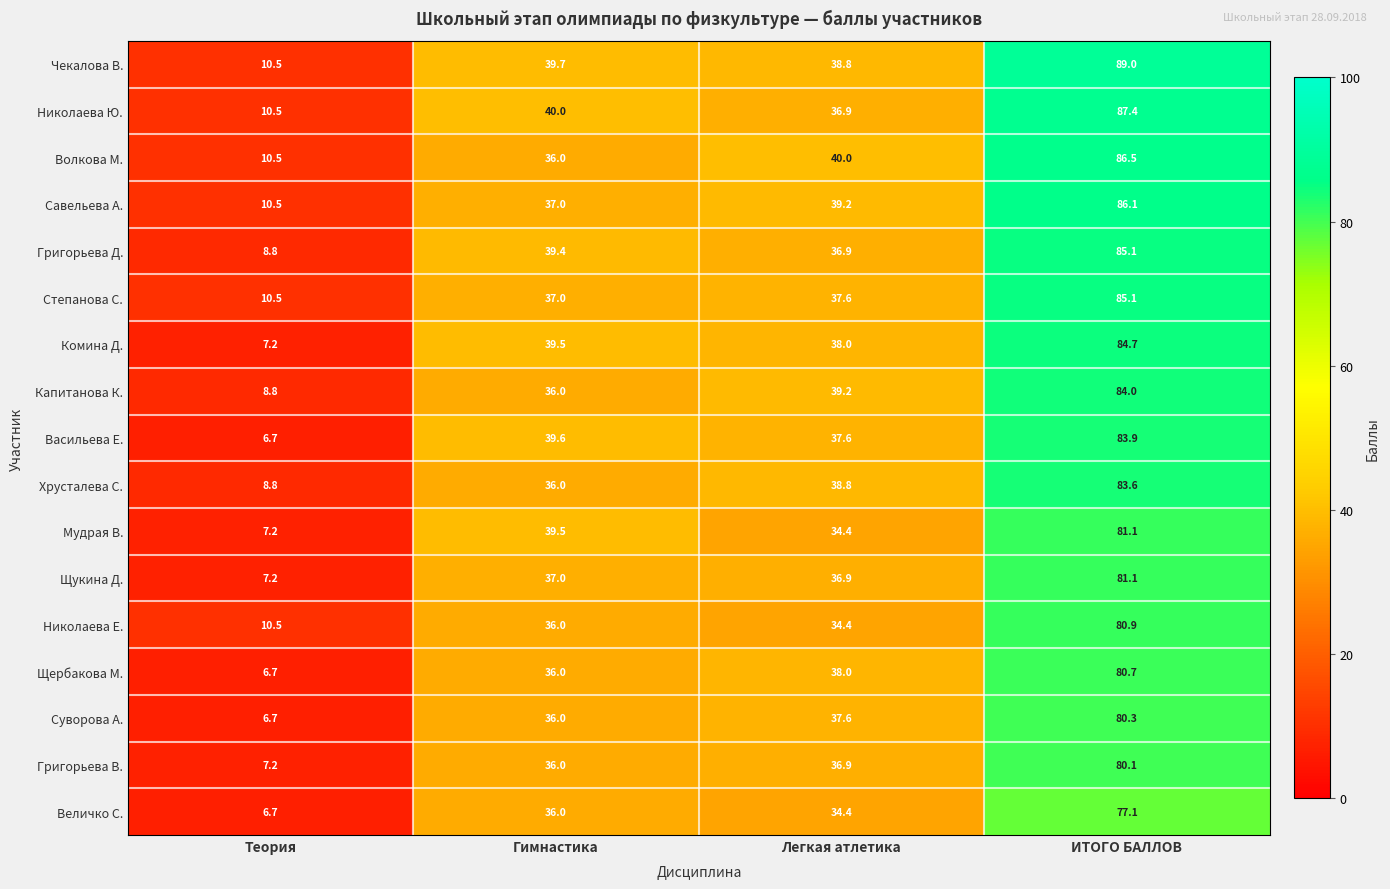

At which category is the sum across all series the highest?

ИТОГО БАЛЛОВ